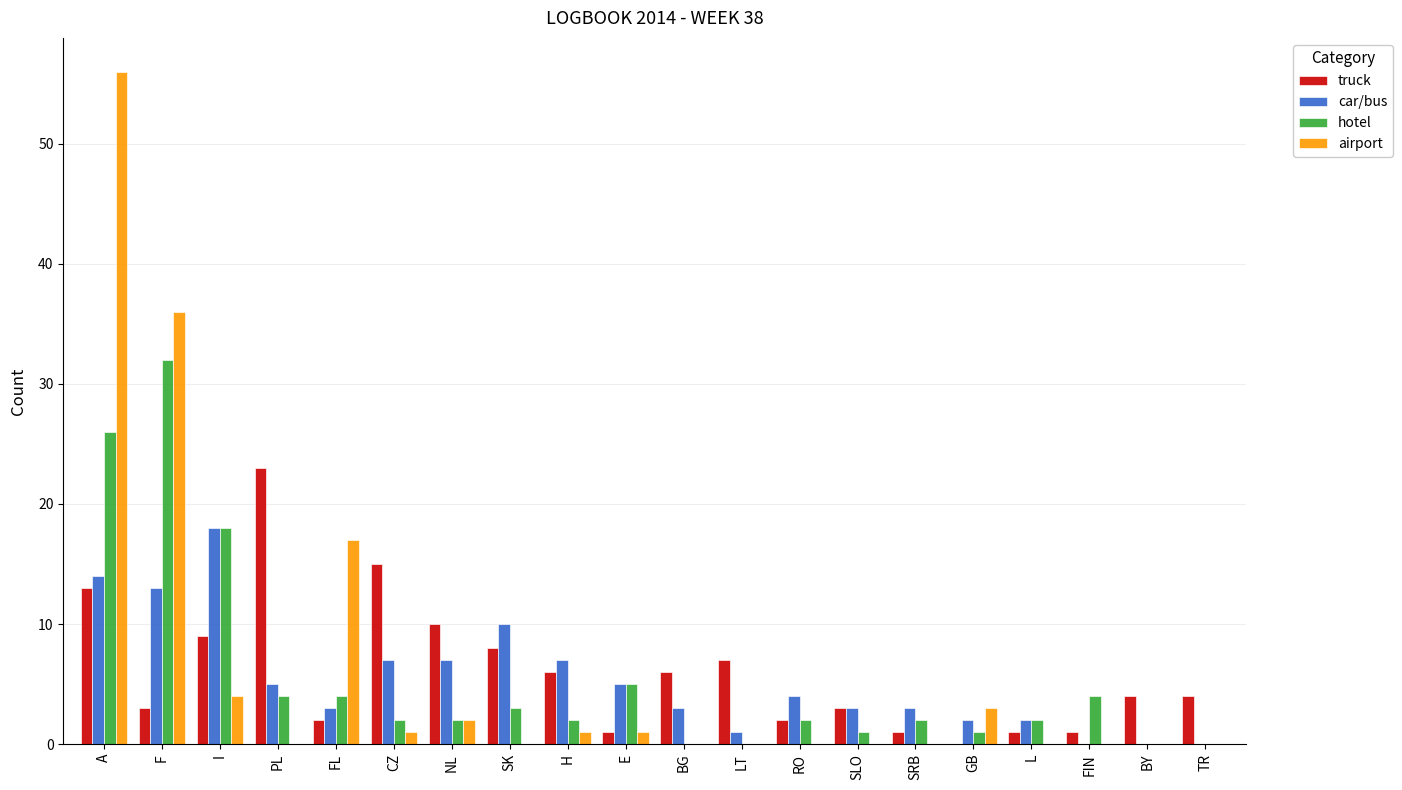

True or false: hotel has a value of 2 at FL.

False